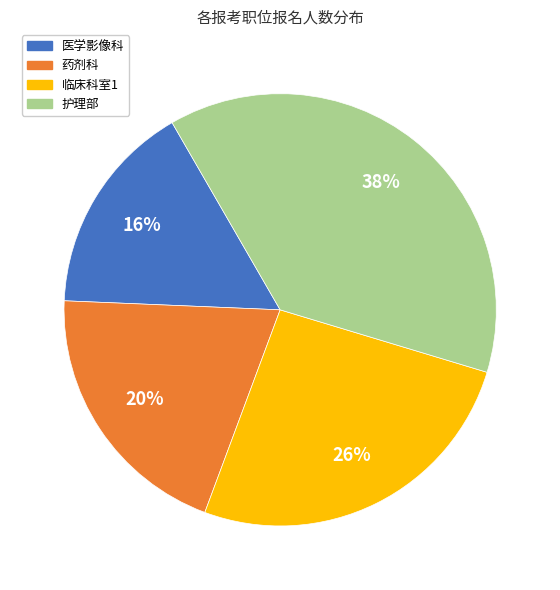

What percentage is the 临床科室1 slice, to the nearest percent?

26%